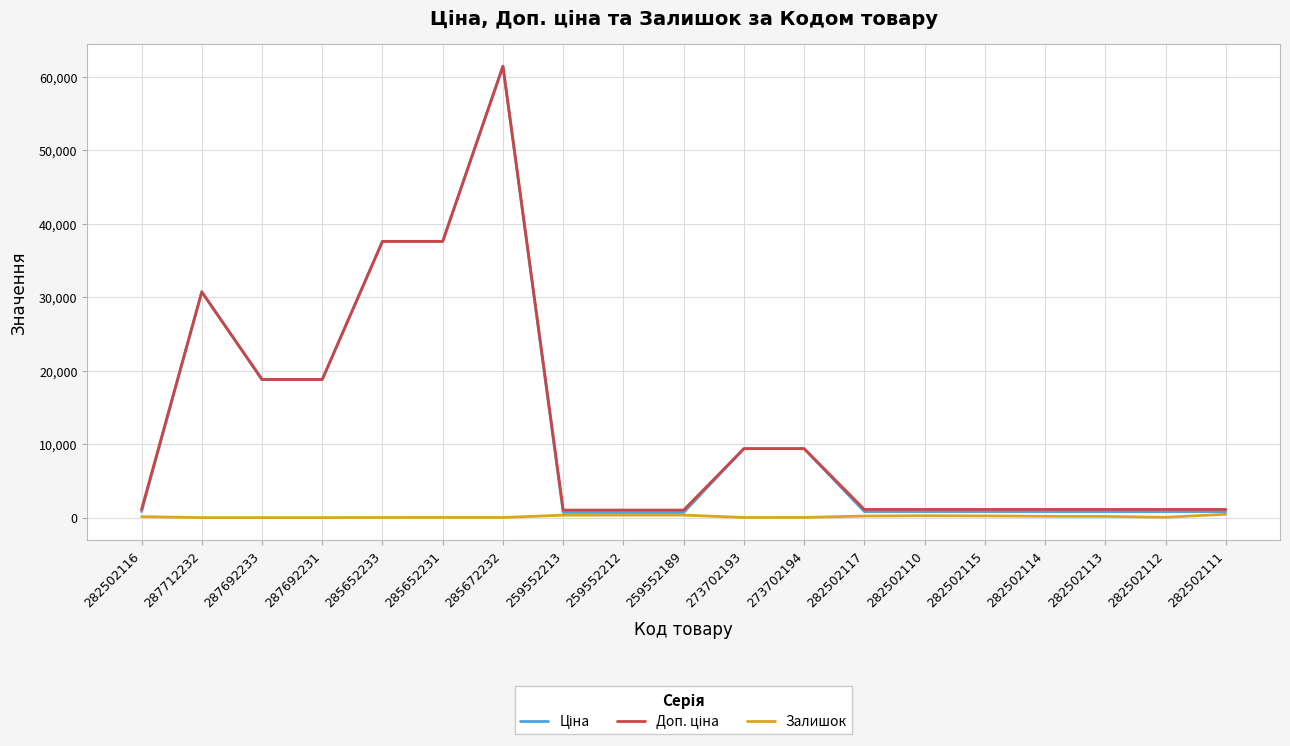

At which category is the sum across all series the highest?

285672232